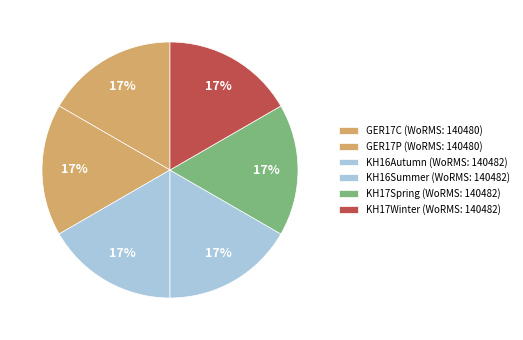

How many segments does this pie chart have?

6